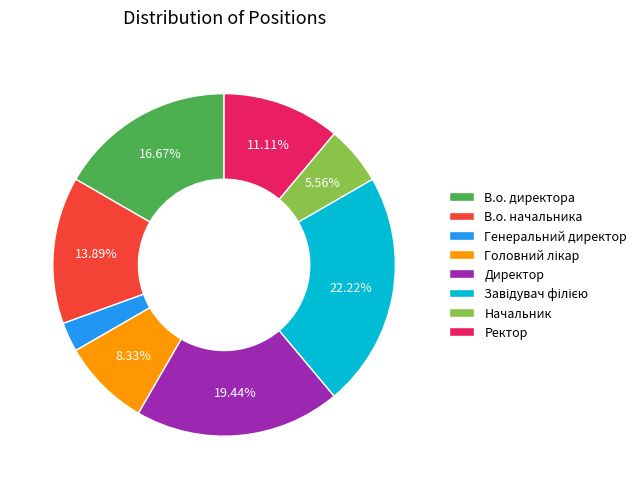

What percentage do Начальник and Ректор together represent?

16.7%